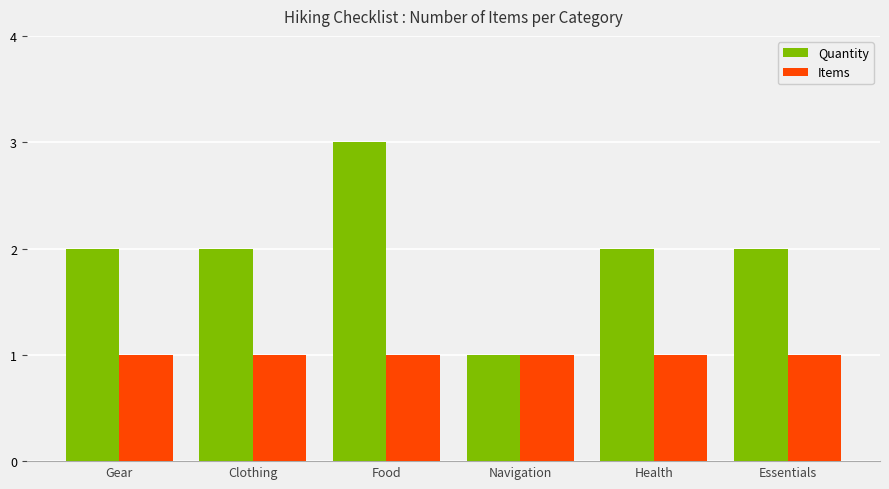

Rank the series by their average value, from highest to lowest.

Quantity, Items